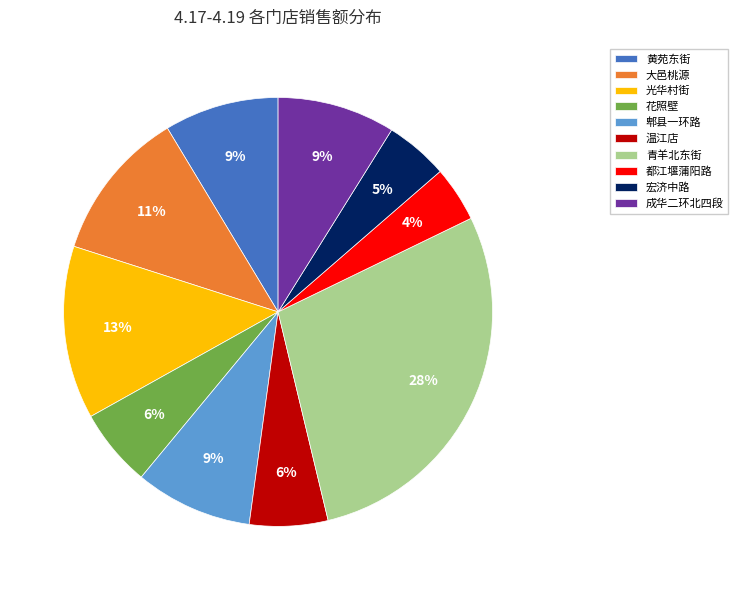

Which slice is the largest?

青羊北东街